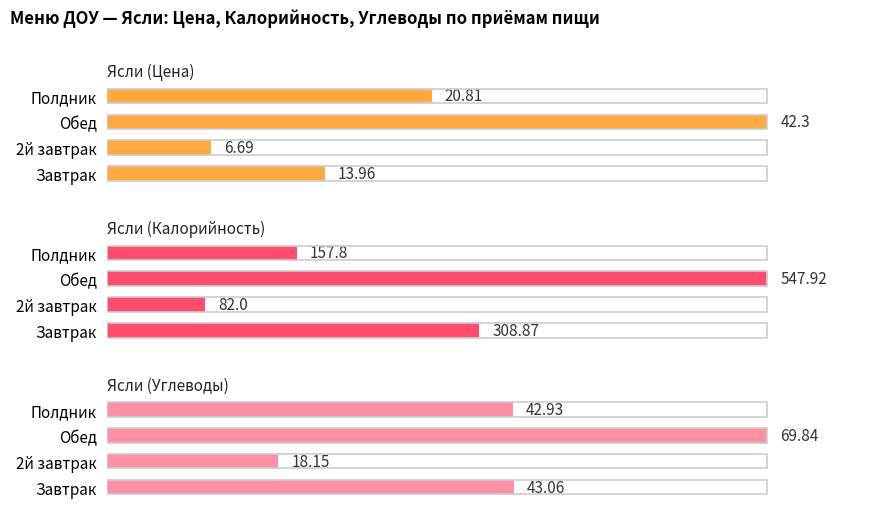

How many values in the Ясли (Углеводы) series are below 43?

2